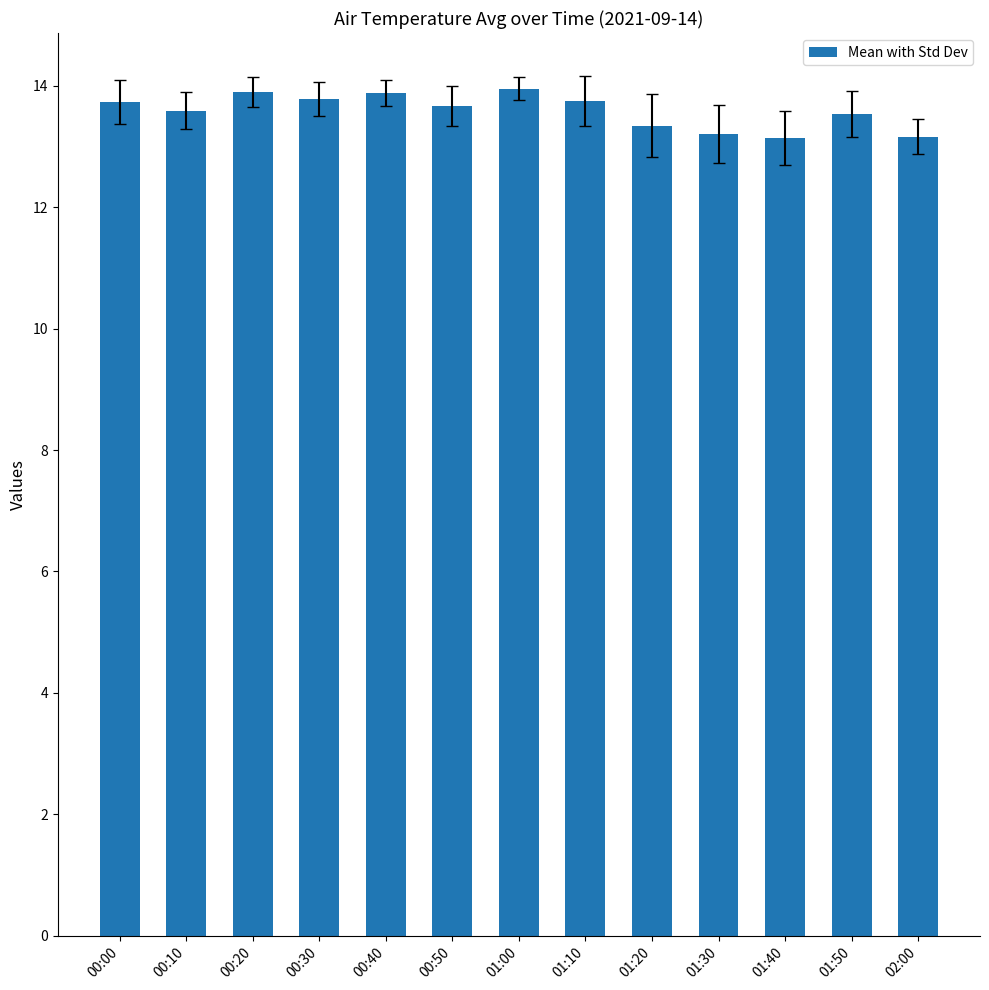

What position from the right is 00:40?

9